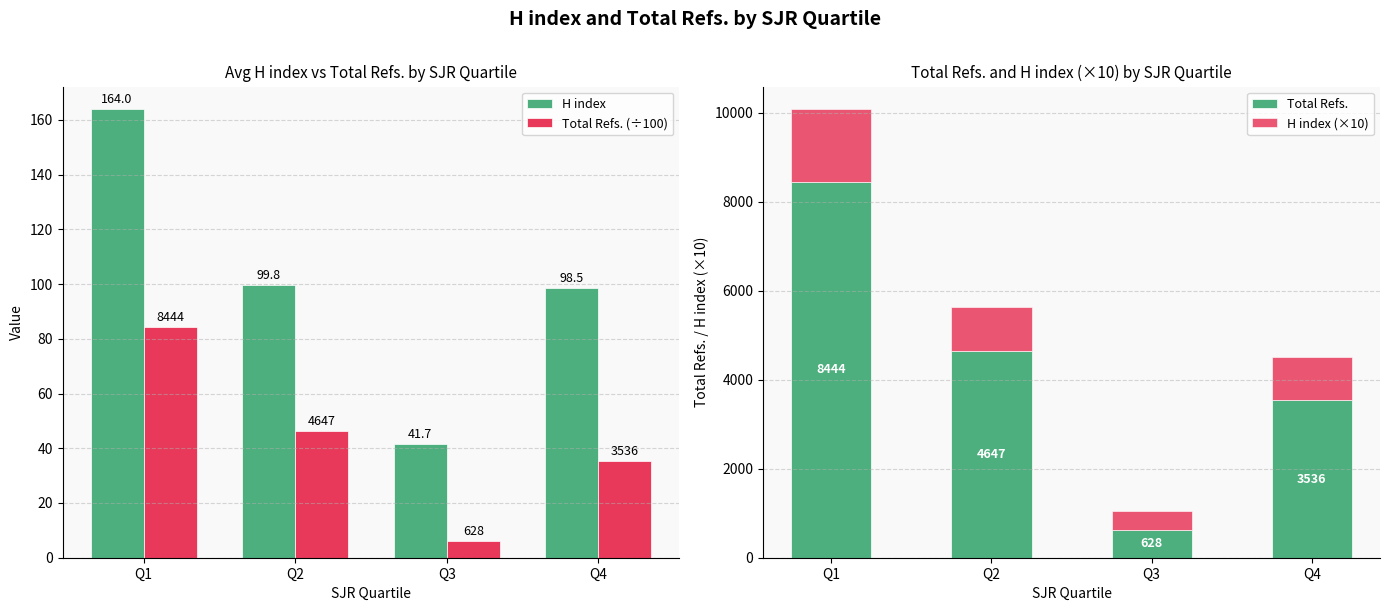

Reading left to right, extract all data points from this chart.

H index: Q1=164.0	Q2=99.8	Q3=41.7	Q4=98.5
Total Refs. (÷100): Q1=84.4	Q2=46.5	Q3=6.3	Q4=35.4
Total Refs.: Q1=8444.0	Q2=4646.6	Q3=628.0	Q4=3536.0
H index (×10): Q1=1640.0	Q2=998.0	Q3=417.0	Q4=985.0